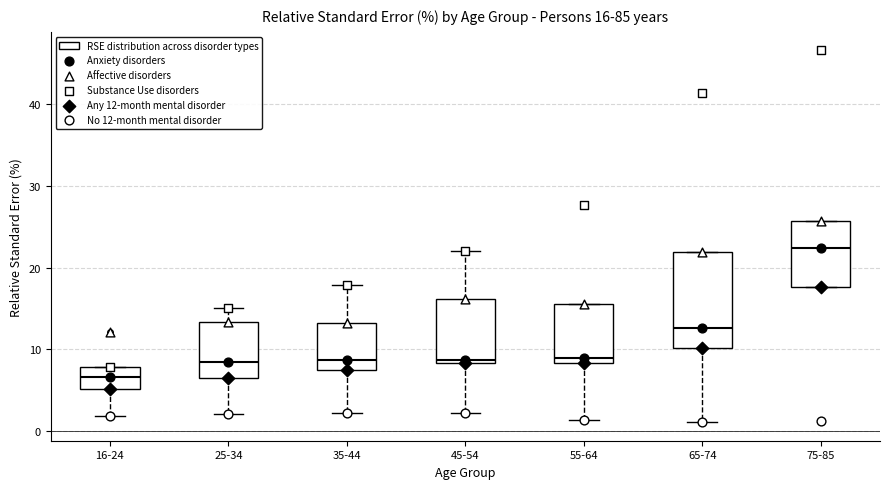

Which box has the lowest median line?

16-24